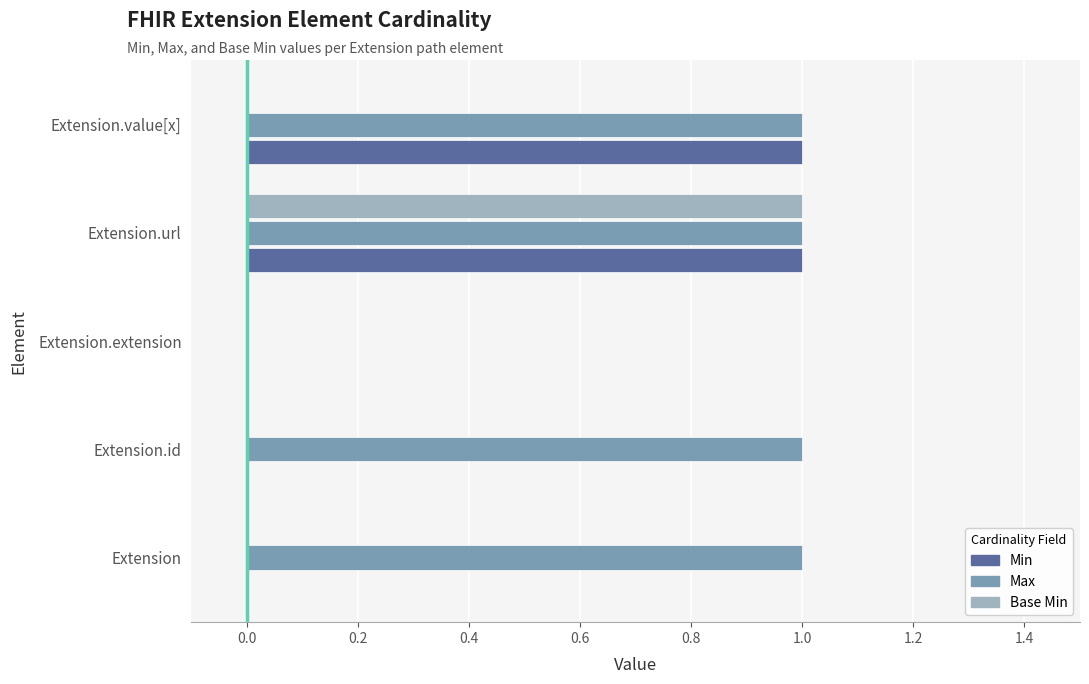

At which label is Max closest to 0?

Extension.extension